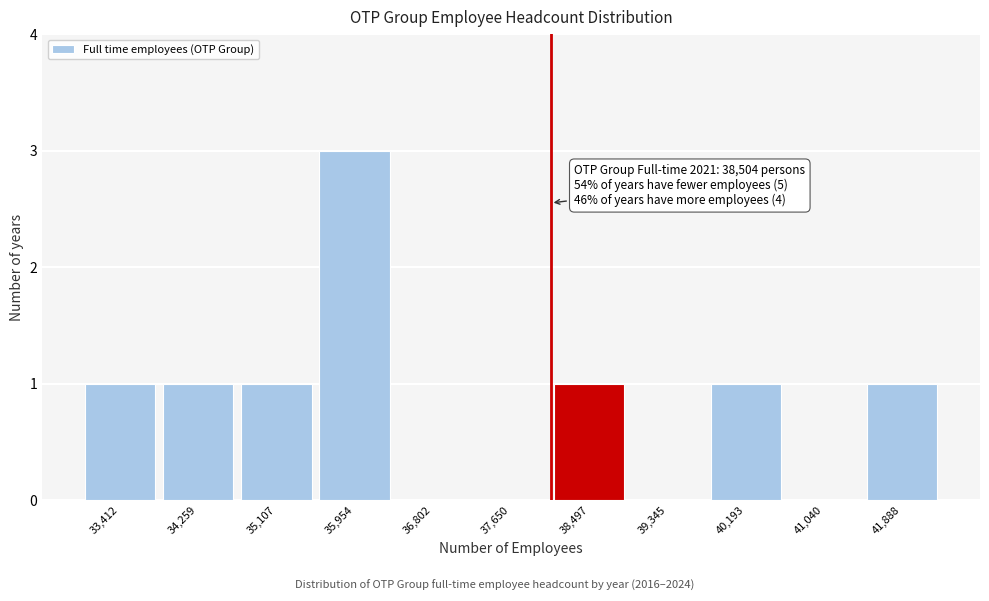

Reading left to right, list all the values displayed in this chart.

33,412=1	34,259=1	35,107=1	35,954=3	36,802=0	37,650=0	38,497=1	39,345=0	40,193=1	41,040=0	41,888=1